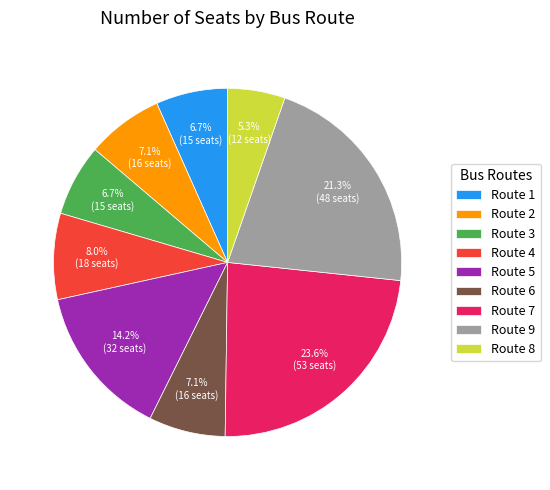

Which slice is the smallest?

Route 8